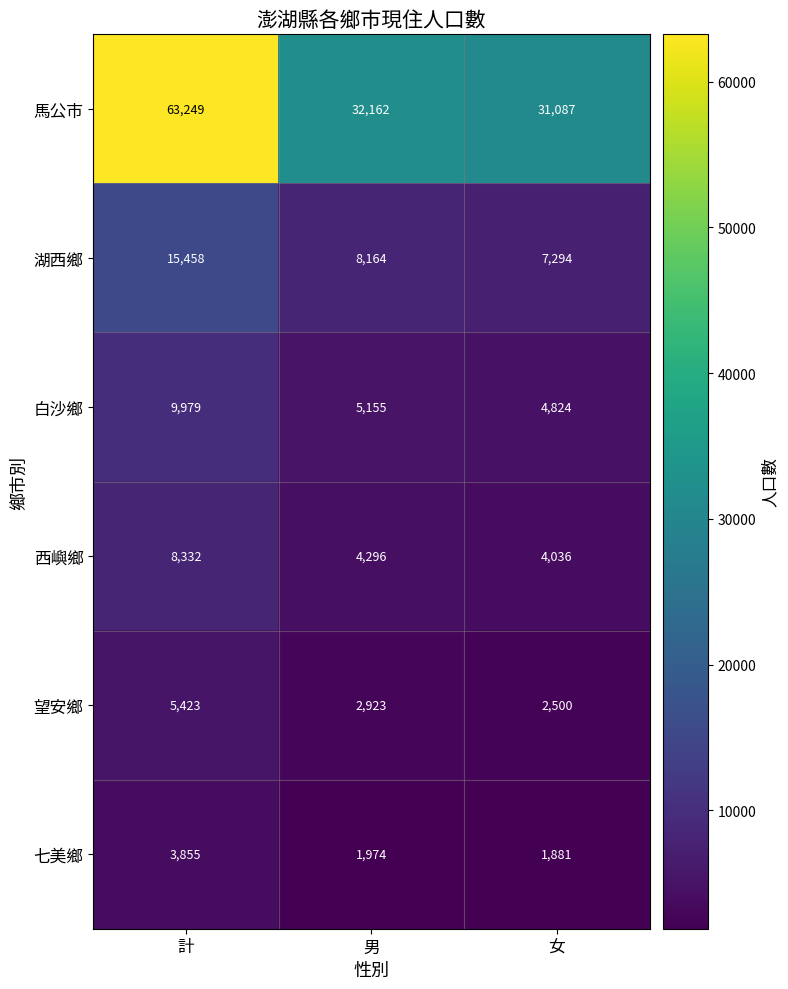

Count the number of data series in this chart.

6